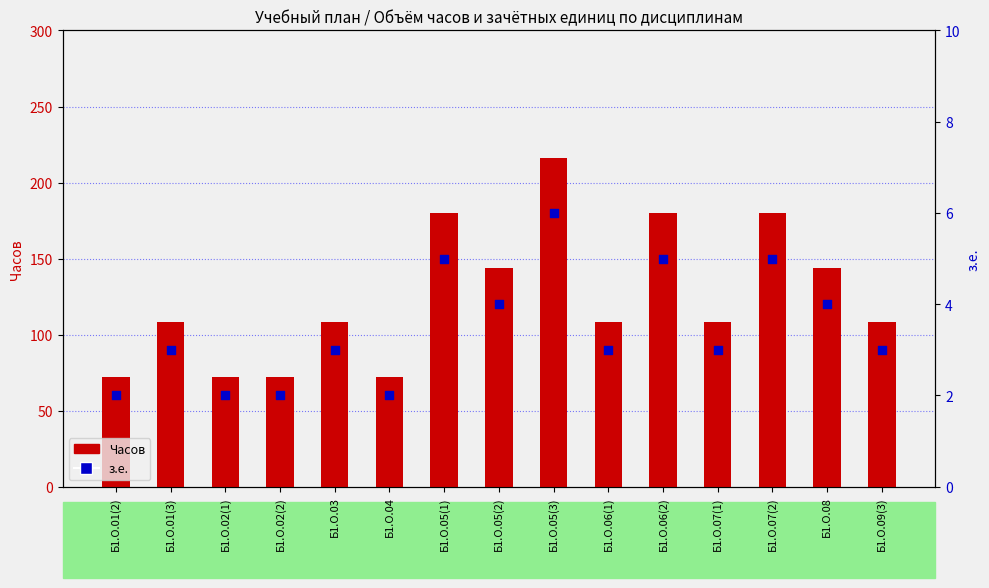

Which series has the largest total across all categories?

Часов